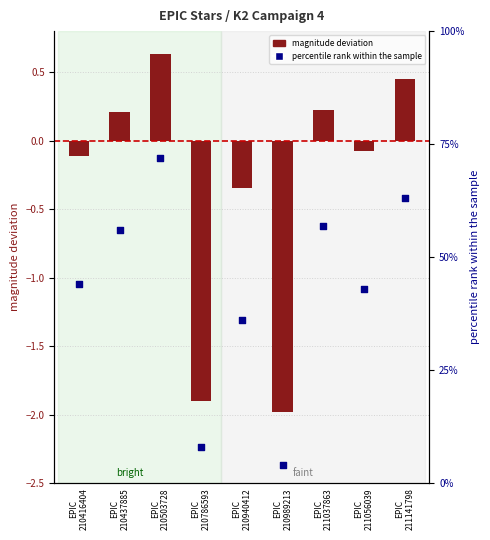

At which category is the sum across all series the highest?

EPIC
210503728